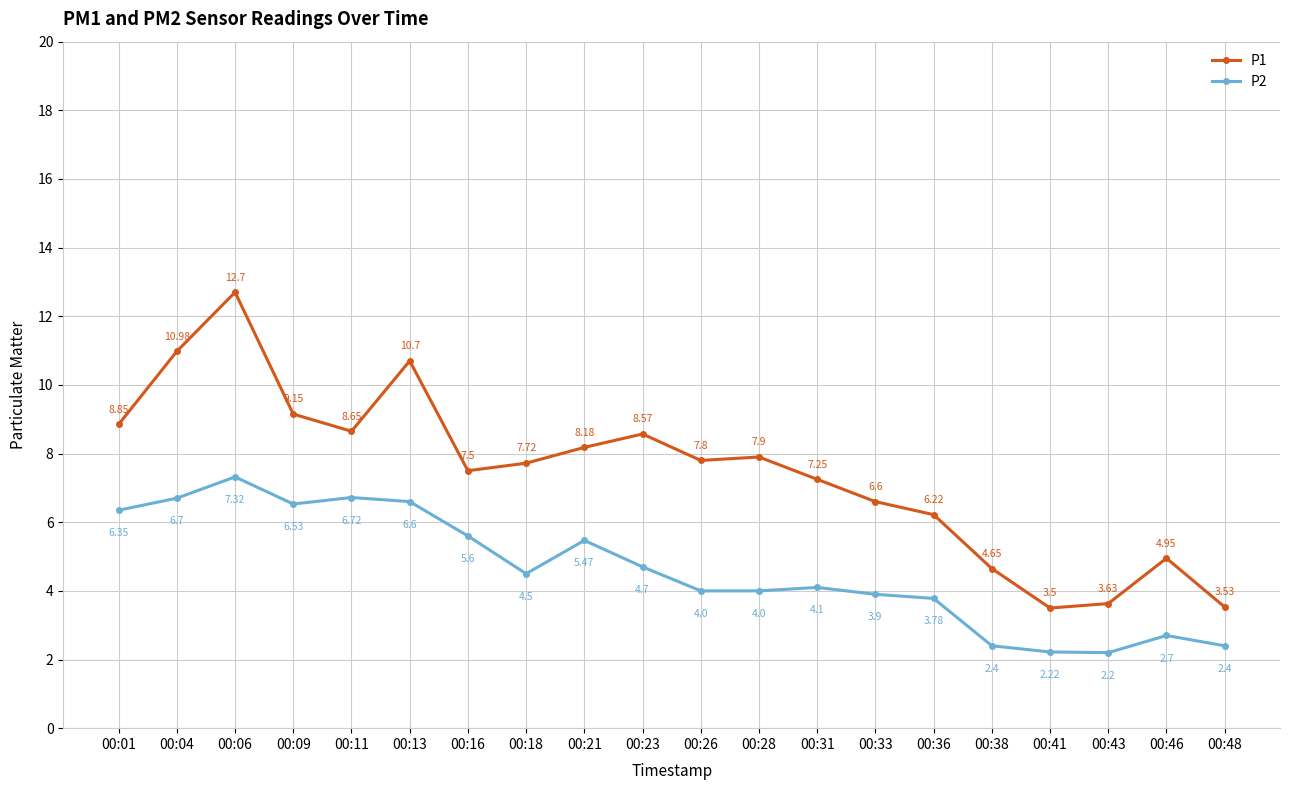

Rank the series at 00:46 from highest to lowest value.

P1, P2